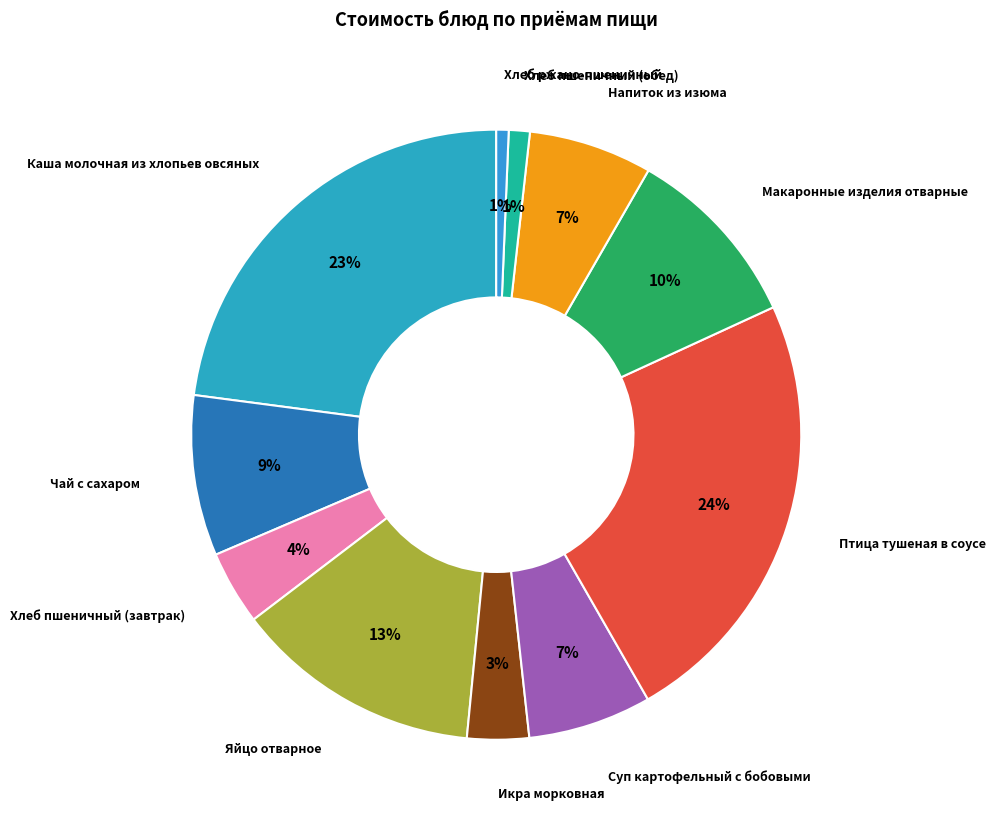

What percentage is the Яйцо отварное slice, to the nearest percent?

13%